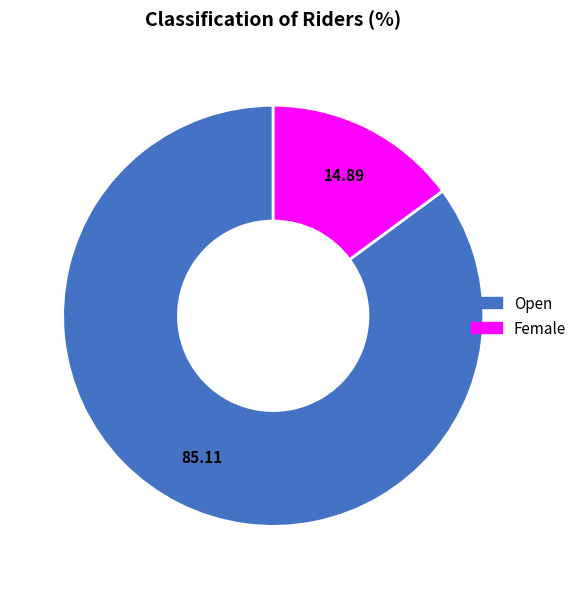

How many slices are in this pie chart?

2